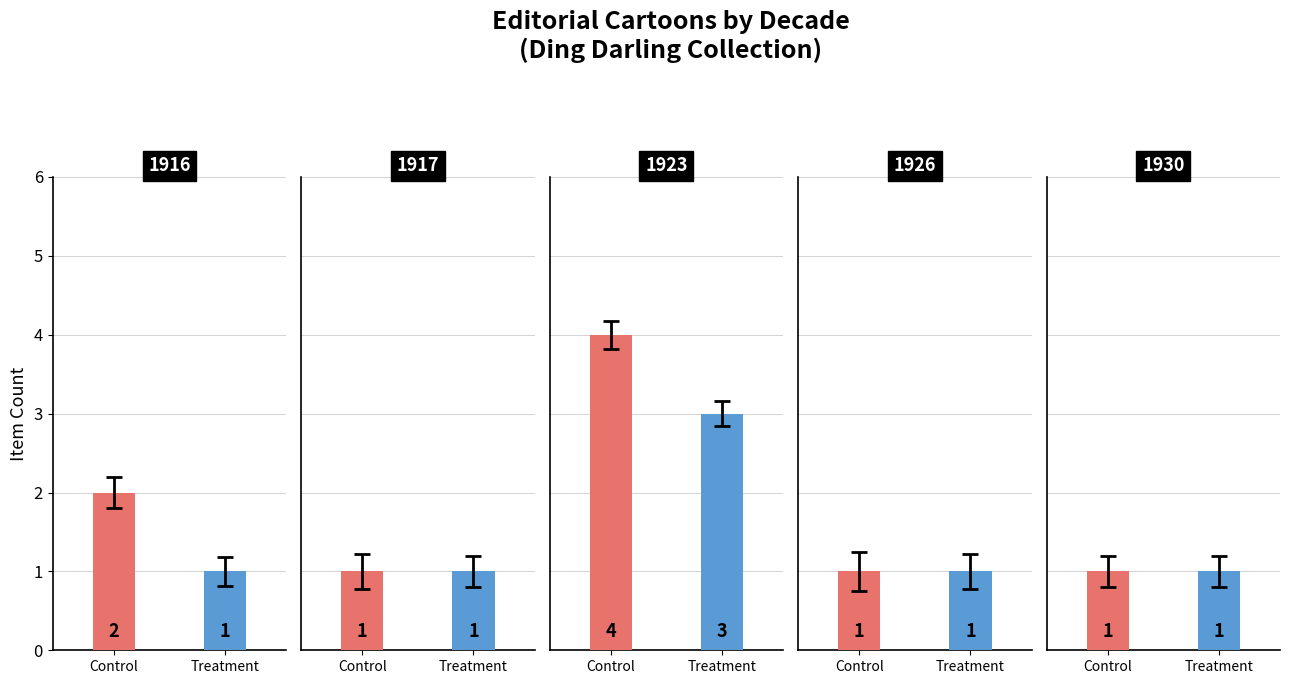

Are the bars horizontal?

No